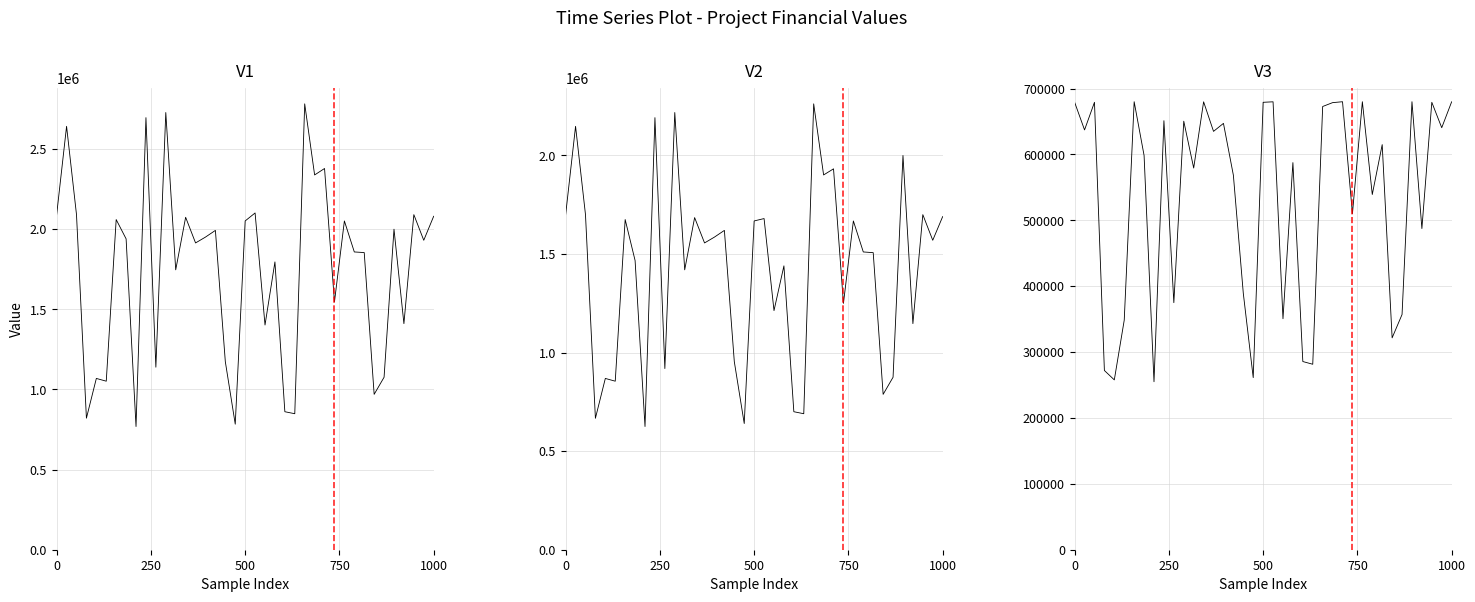

What position from the right is 22?

17